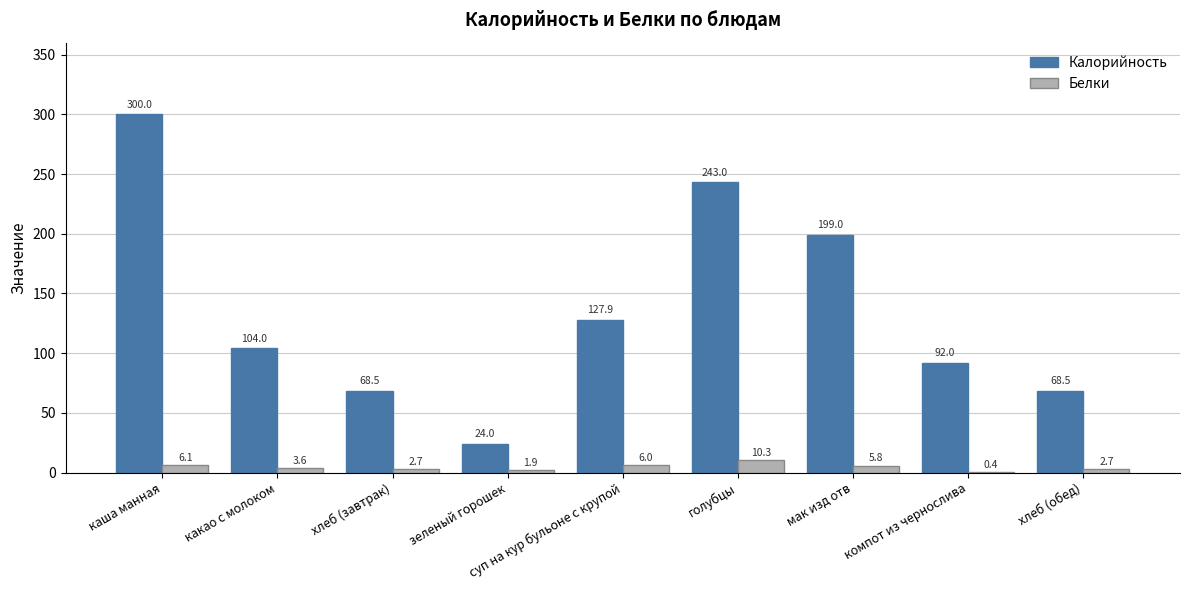

What is the sum of all Калорийность values?

1226.8